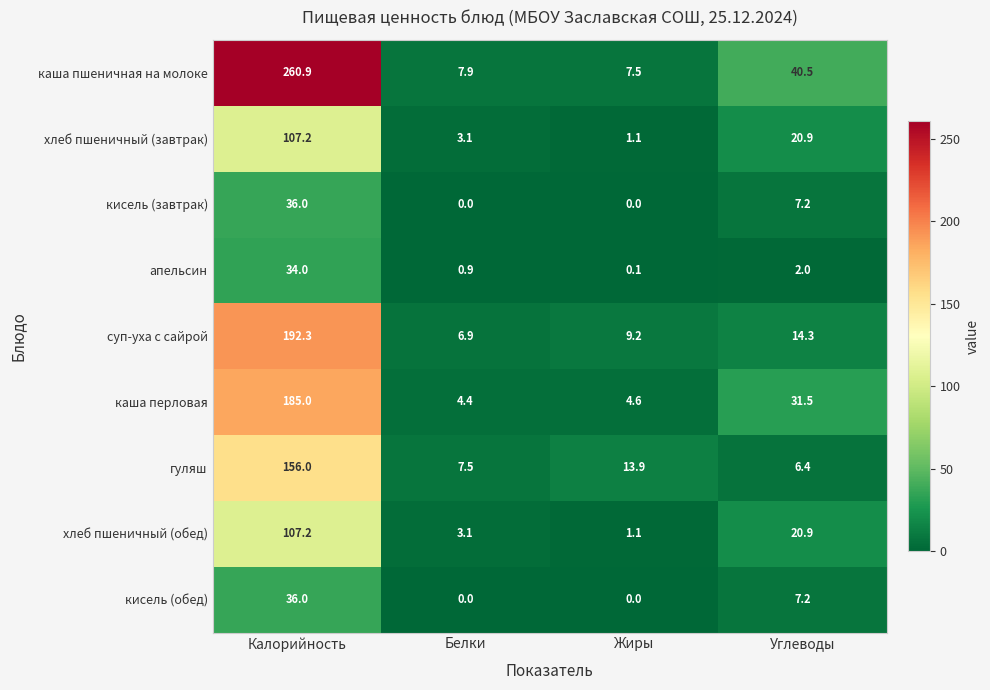

What is the highest value of the хлеб пшеничный (обед) series?

107.2